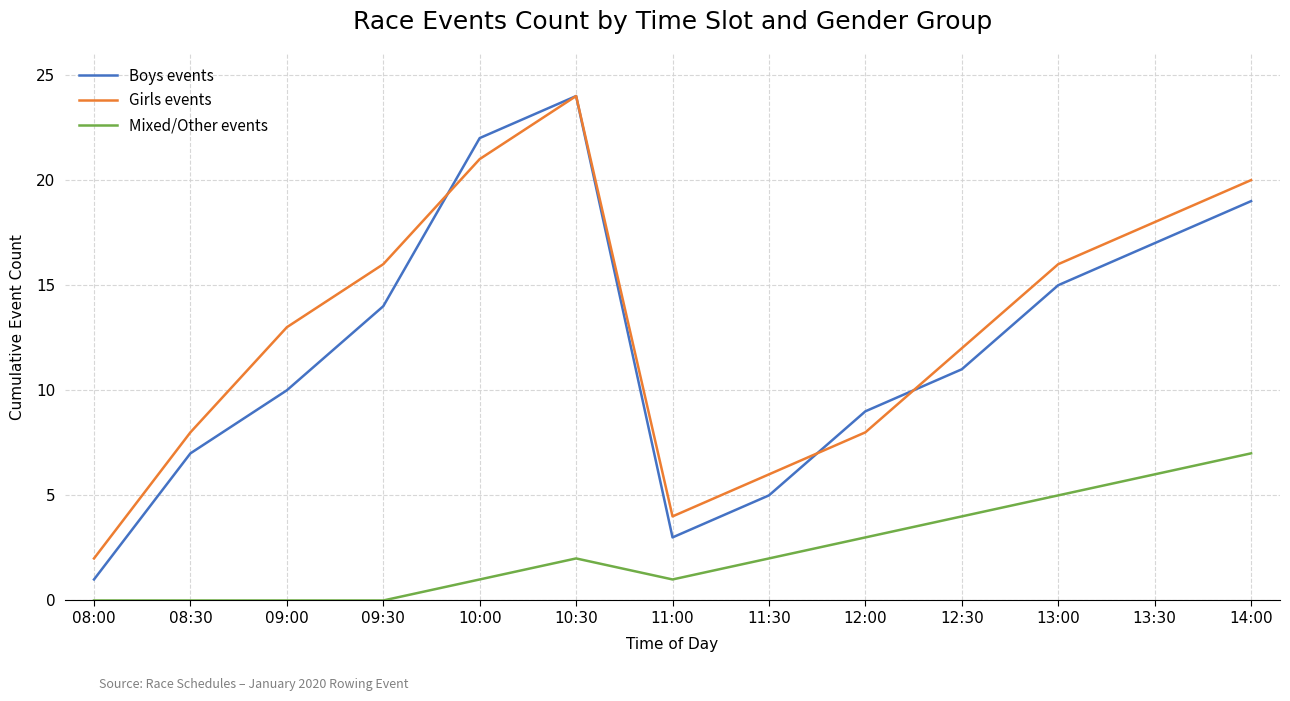

At which category is the sum across all series the highest?

10:30